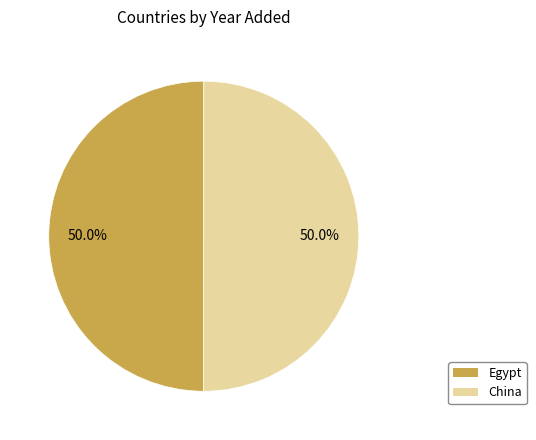

Count the number of slices in the pie.

2